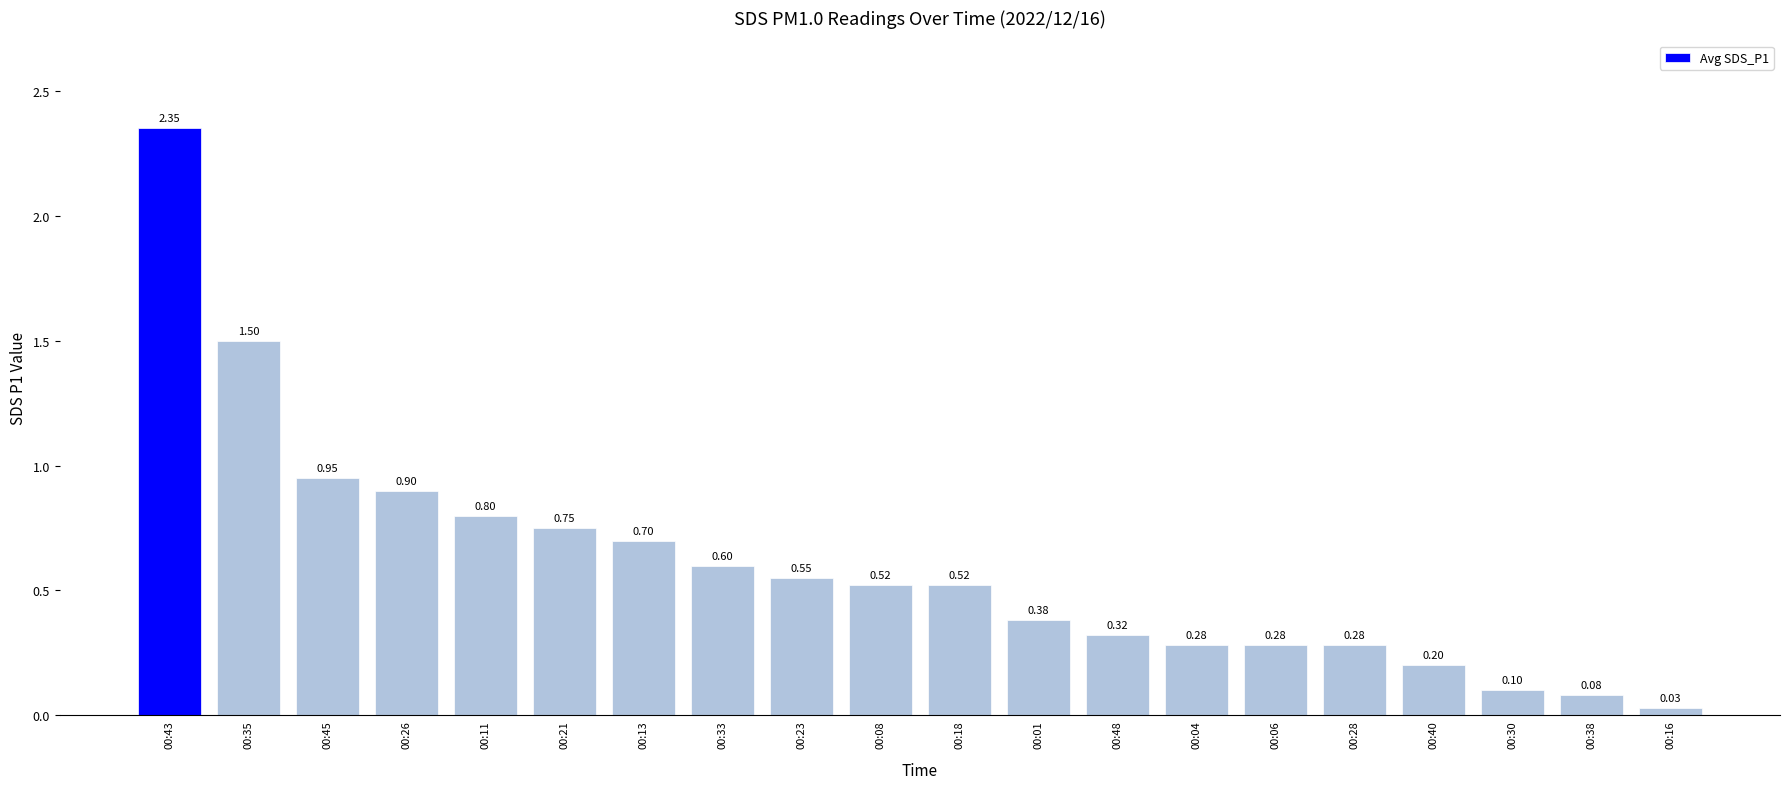

Are the bars horizontal?

No